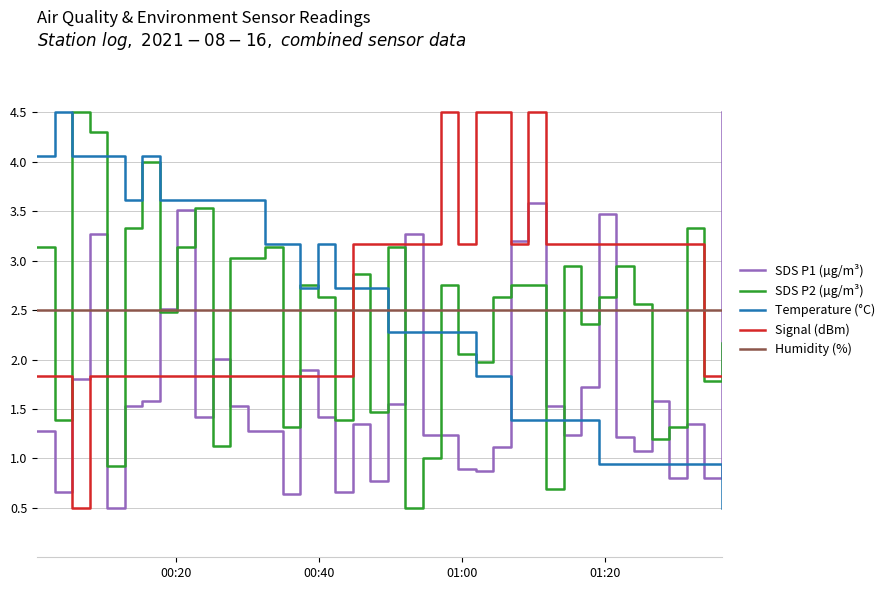

What is the minimum value for SDS P2 (µg/m³)?

0.5